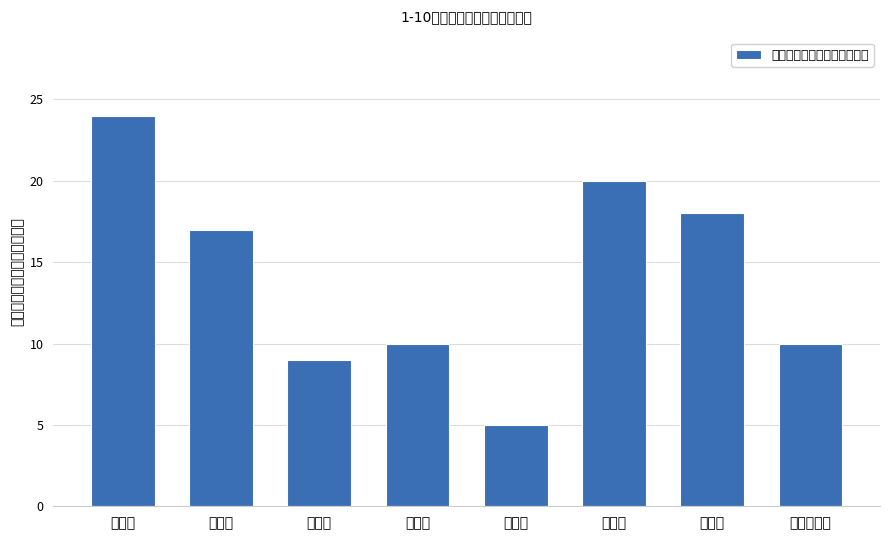

What is the label of the 3rd bar from the right?

剑阁县